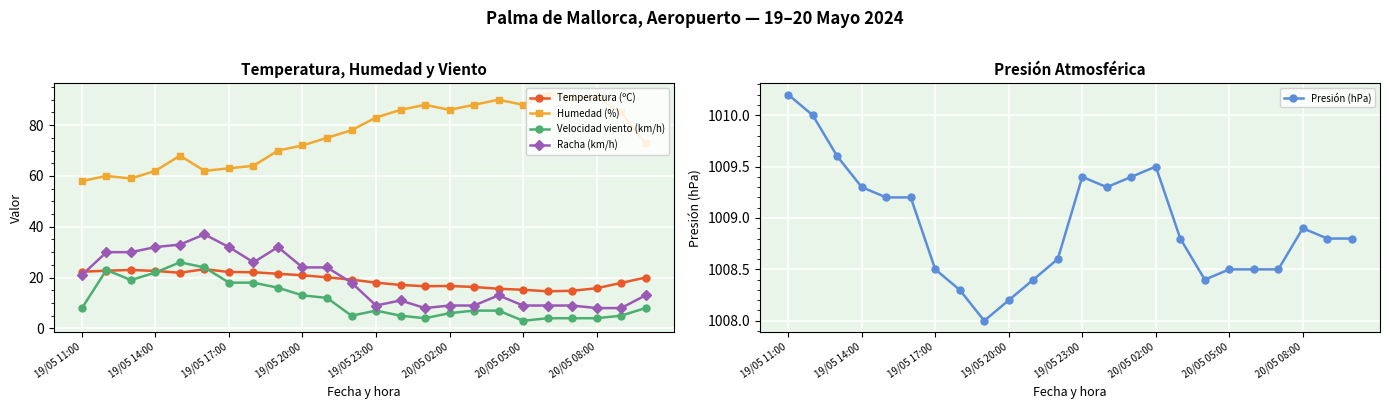

True or false: Velocidad viento (km/h) and Presión (hPa) intersect in this chart.

False